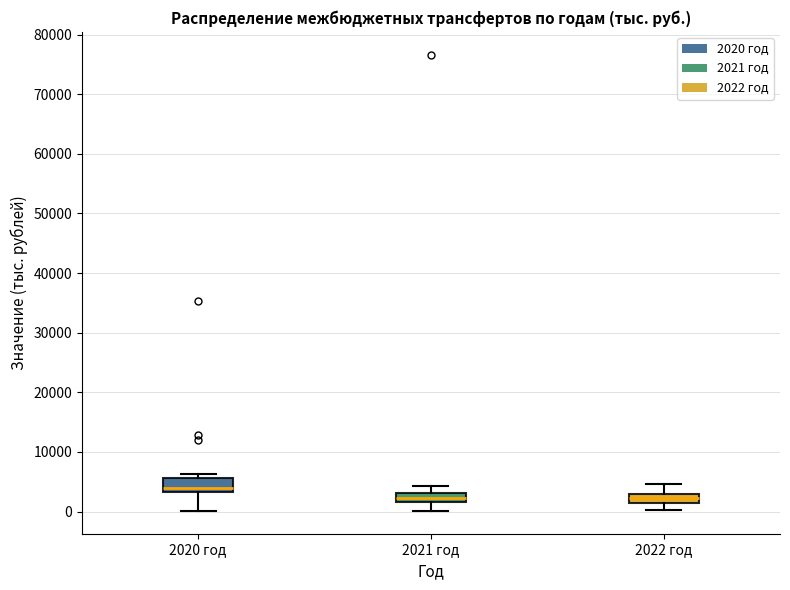

Where is the lower edge of the box for 2021 год on the y-axis? The values are not printed on the chart, so give them approximately, as read against the axis.

2000